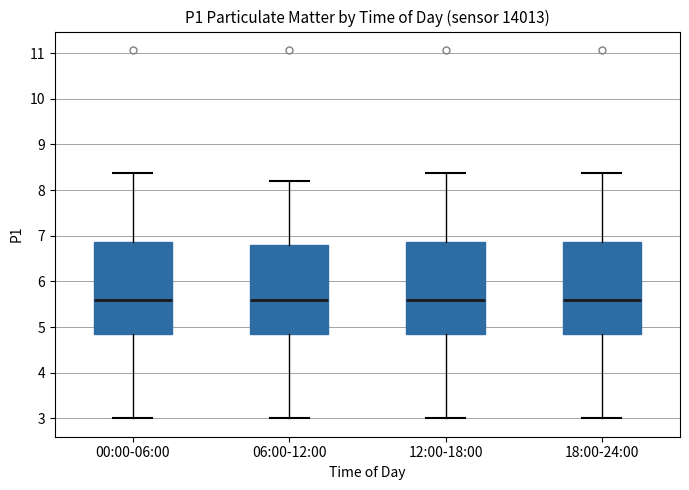

Where does the median line of the box for 12:00-18:00 sit on the y-axis? The values are not printed on the chart, so give them approximately, as read against the axis.

5.6